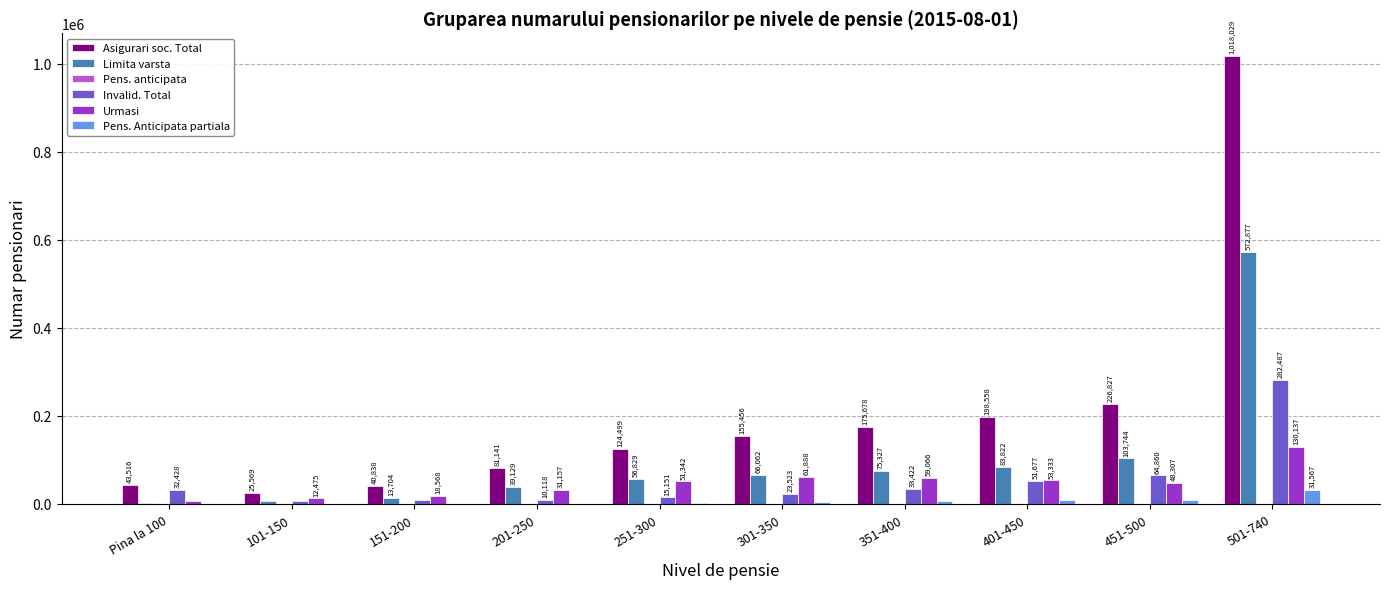

What is the maximum value shown in the chart?

1018029